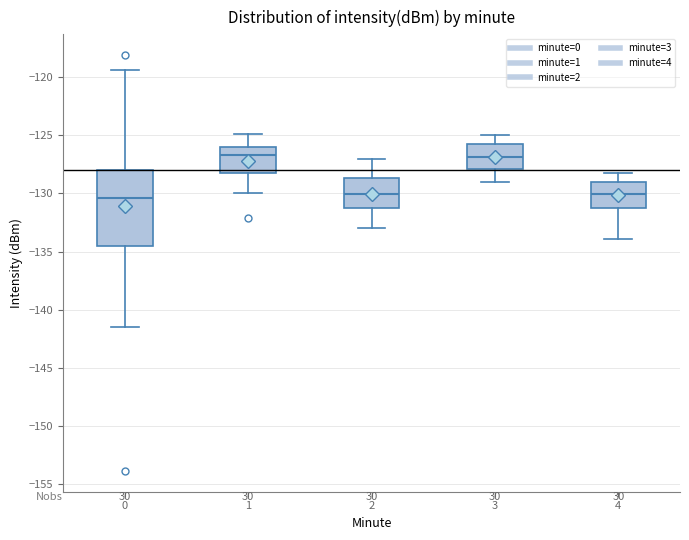

Which box is the tallest, from its lower edge to its upper edge?

0